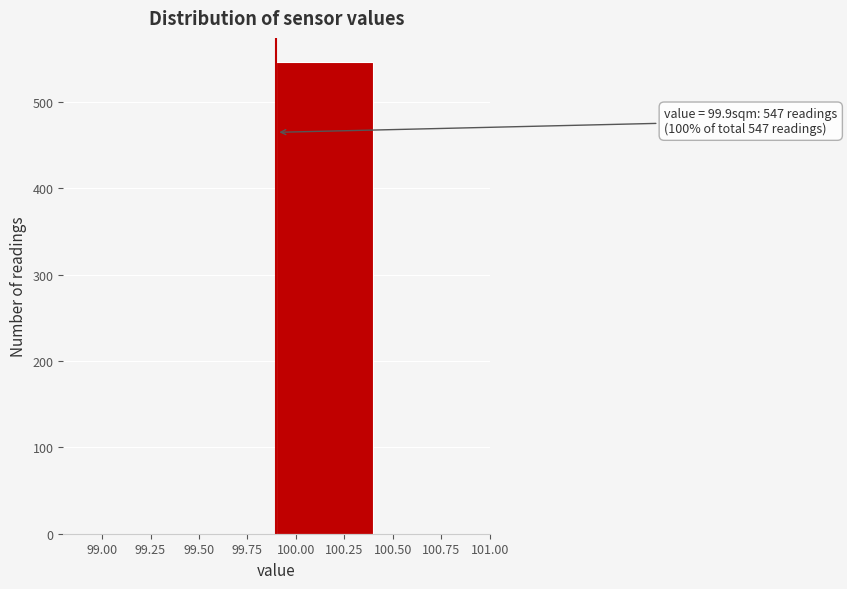

Over which range of the x-axis is the bar tallest?

99.9 to 100.4